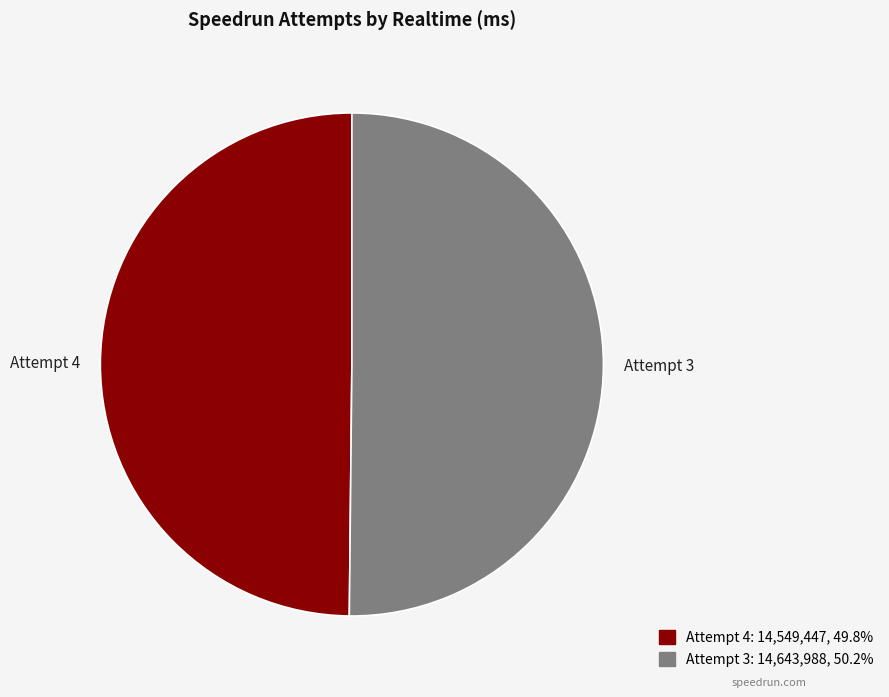

What is the ratio of the value at Attempt 3 to the value at Attempt 4?

1.0